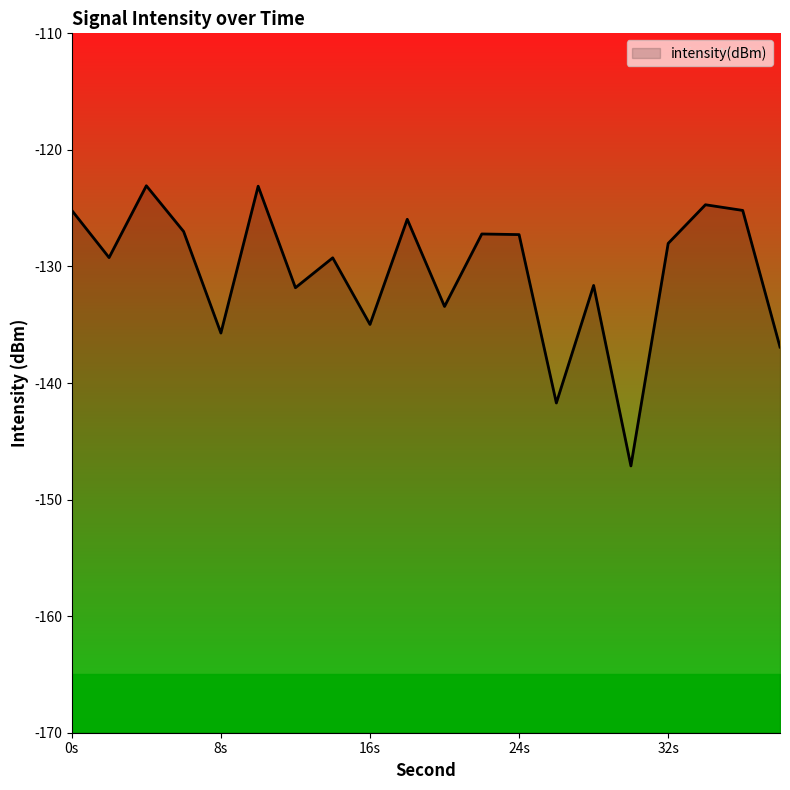

How many data points are above -128?

9